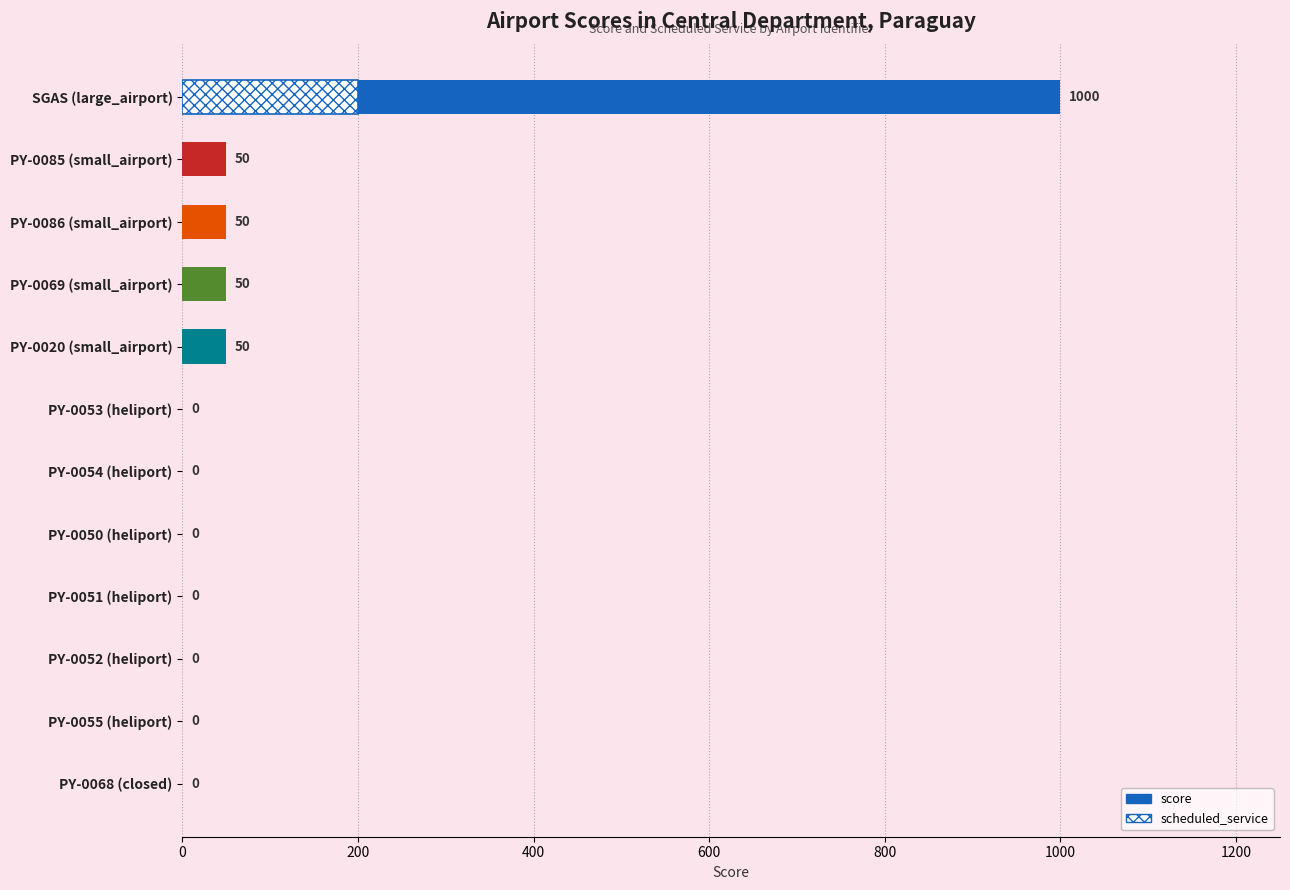

Are the bars horizontal?

Yes